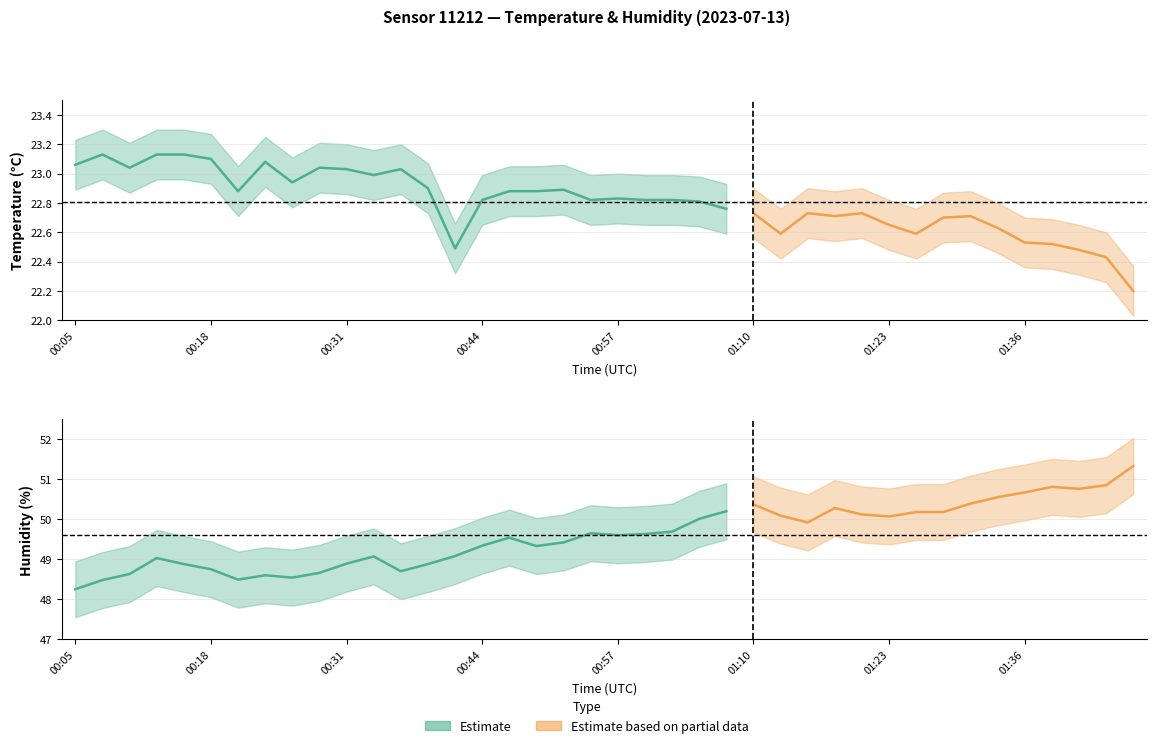

Between 12 and 24, which series saw the biggest shift?

humidity